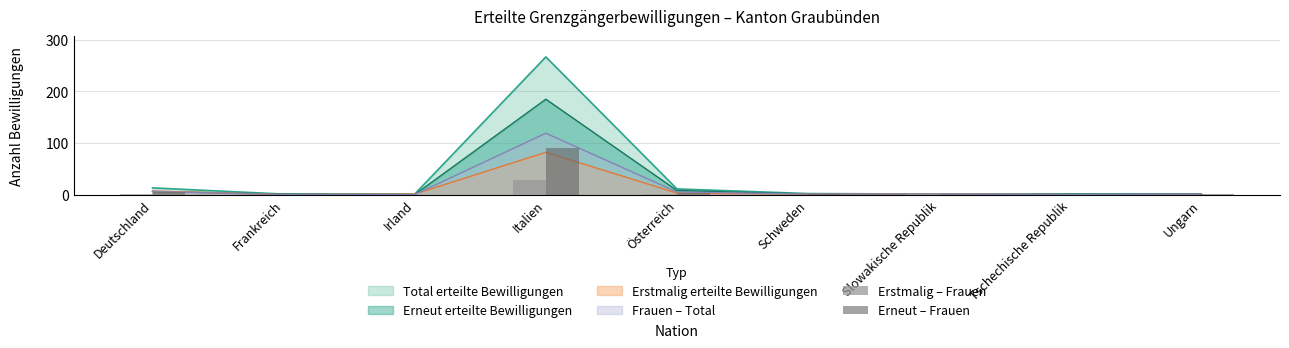

The Erstmalig – Frauen series shows 0 at Ungarn. True or false?

True